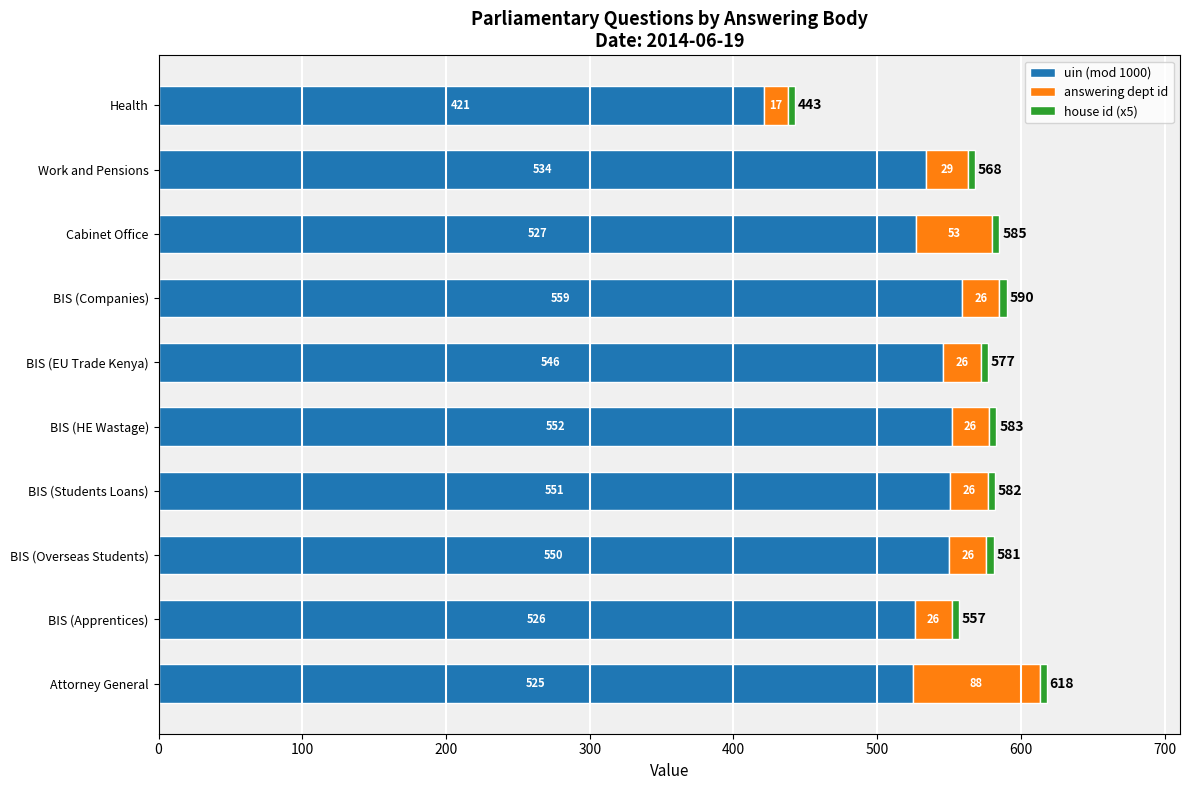

At which label is uin (mod 1000) closest to 490?

Attorney General